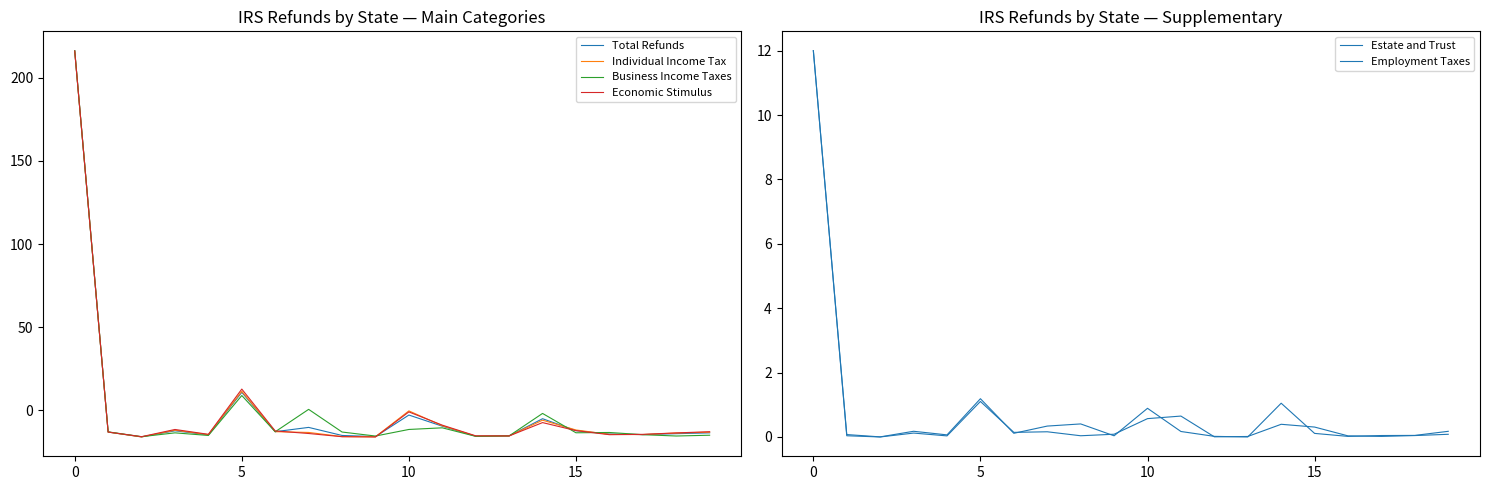

Is it true that Estate and Trust equals 0.2 at 19?

True